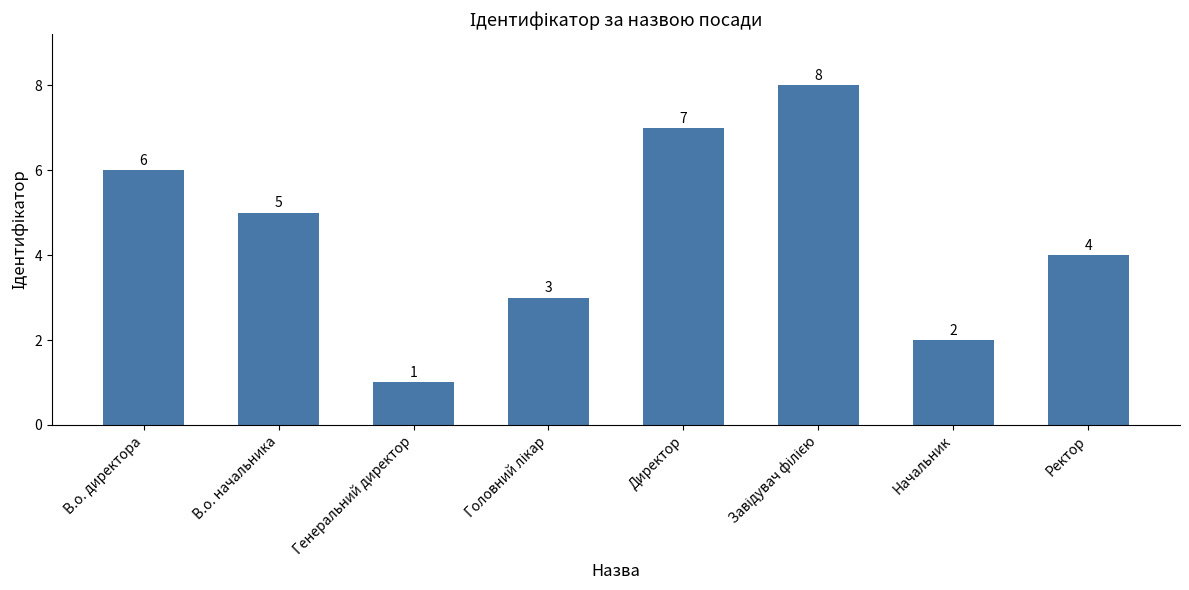

At which label is the value closest to 4?

Ректор